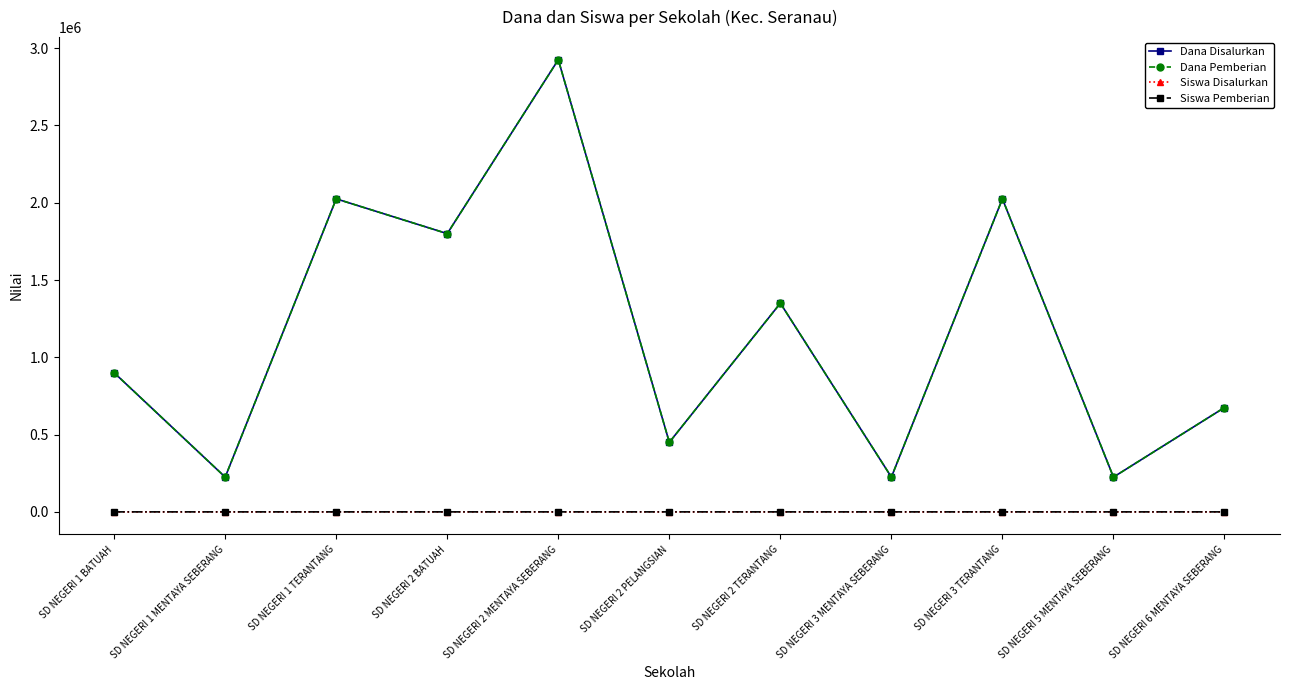

What position from the right is SD NEGERI 2 TERANTANG?

5